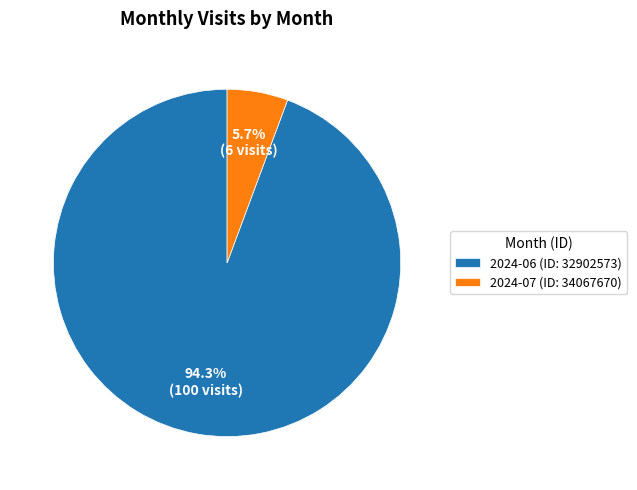

How many slices are in this pie chart?

2